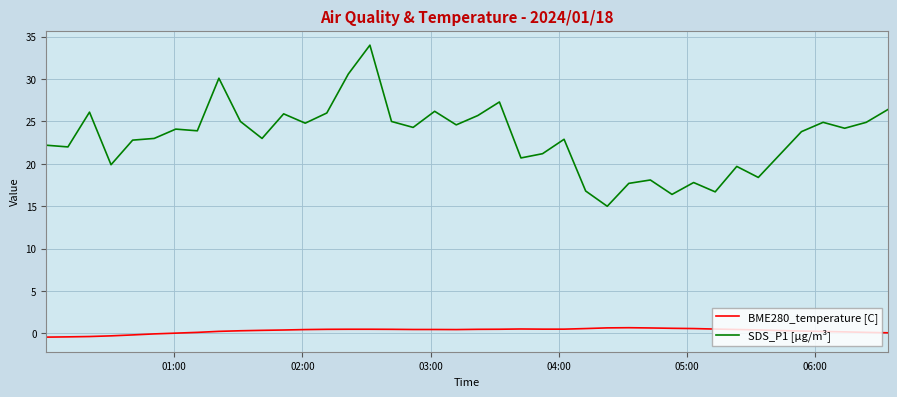

Which series has the largest total across all categories?

SDS_P1 [µg/m³]